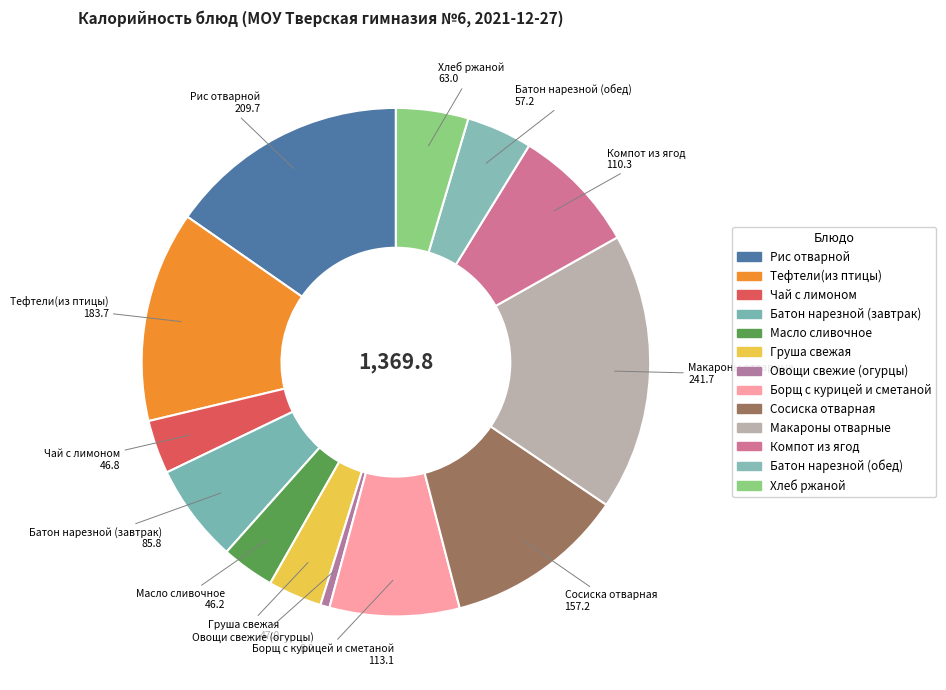

How many slices are in this pie chart?

13